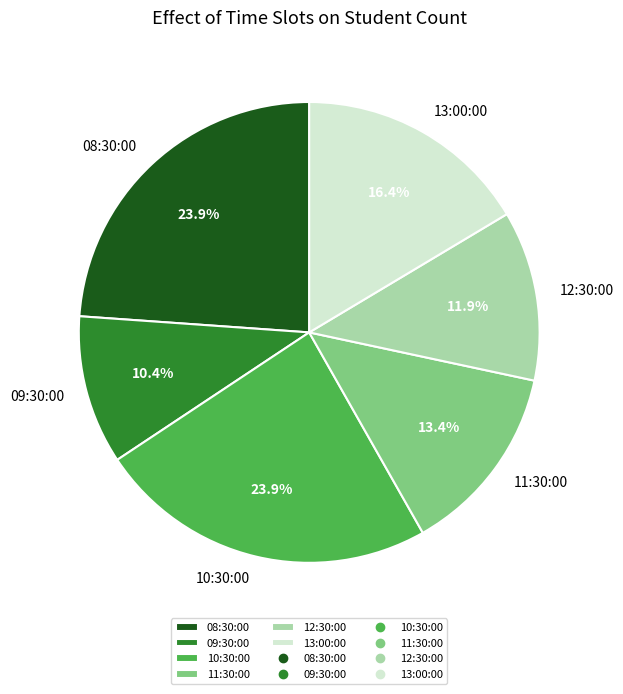

Is there any slice that represents more than half of the pie?

No